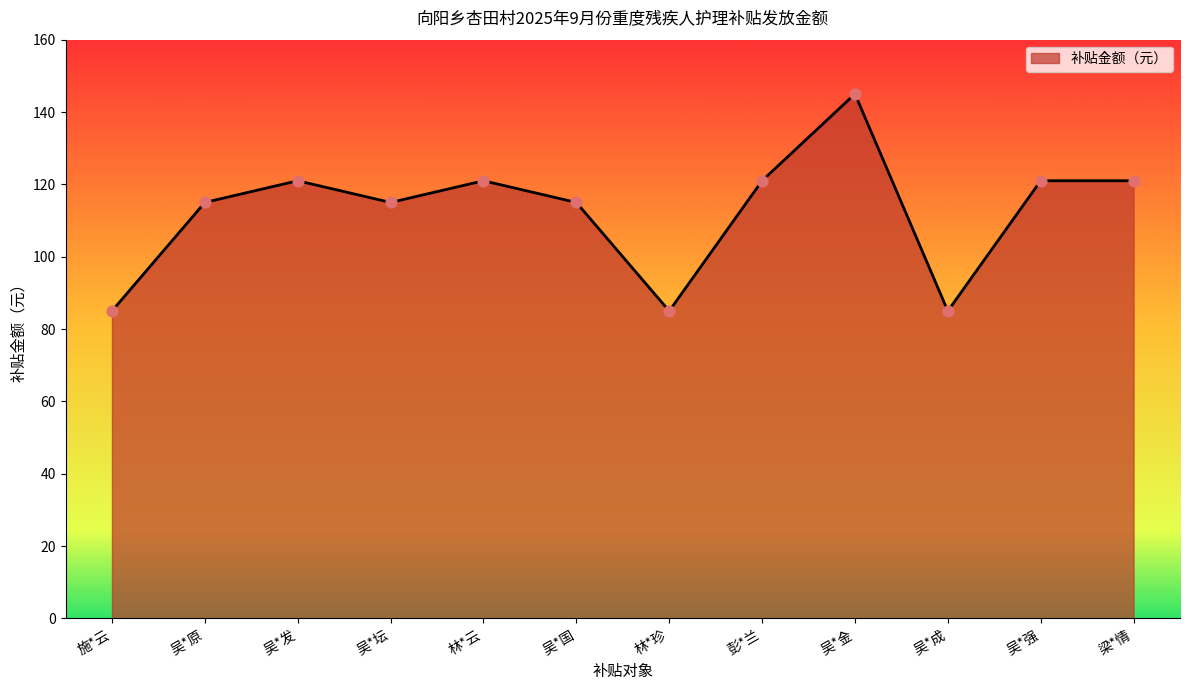

What is the ratio of the value at 吴*金 to the value at 梁*情?

1.2